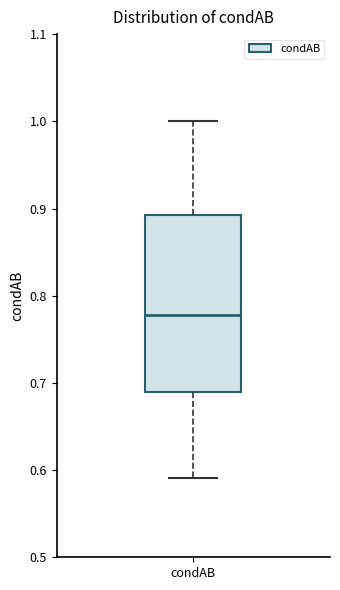

Where does the upper whisker of the box for condAB end on the y-axis? The values are not printed on the chart, so give them approximately, as read against the axis.

1.00